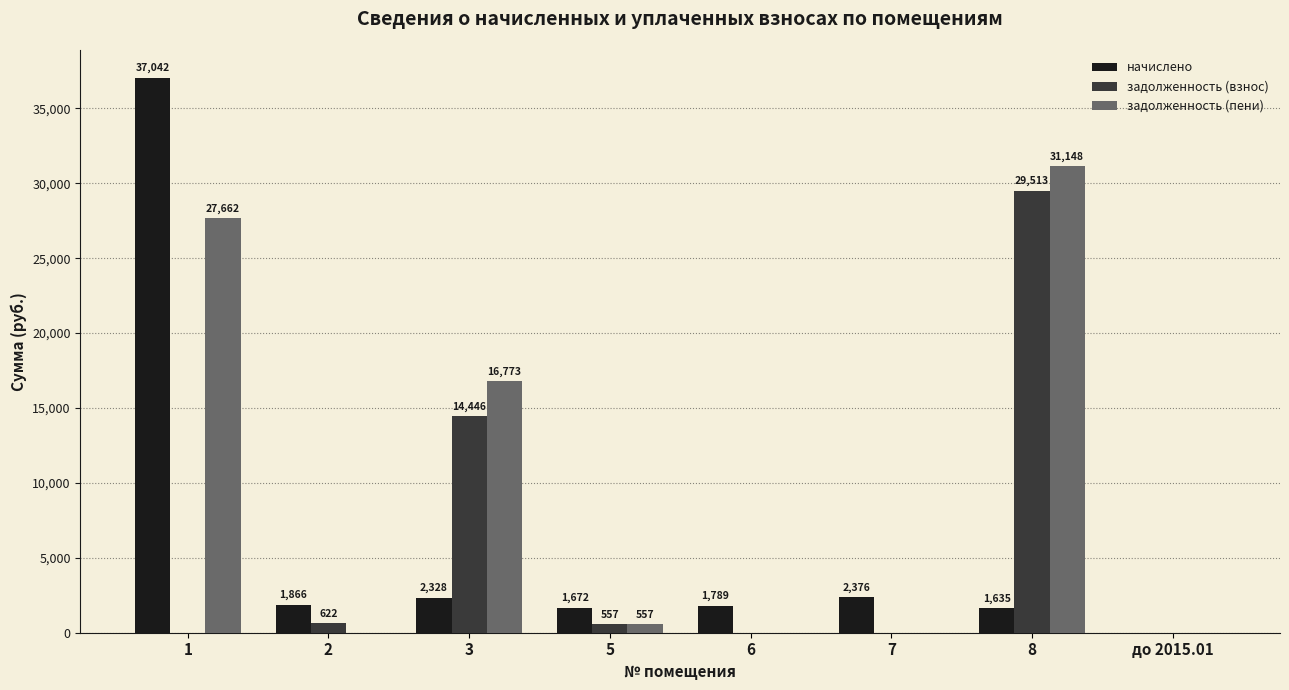

The задолженность (пени) series shows 0.0 at 6. True or false?

True